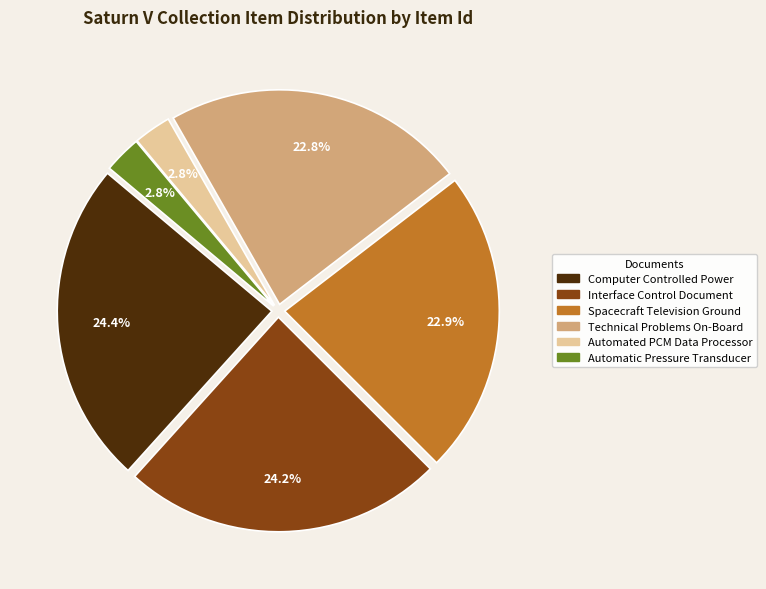

Approximately how many times larger is the value at Automated PCM Data Processor compared to Automatic Pressure Transducer?

1.0